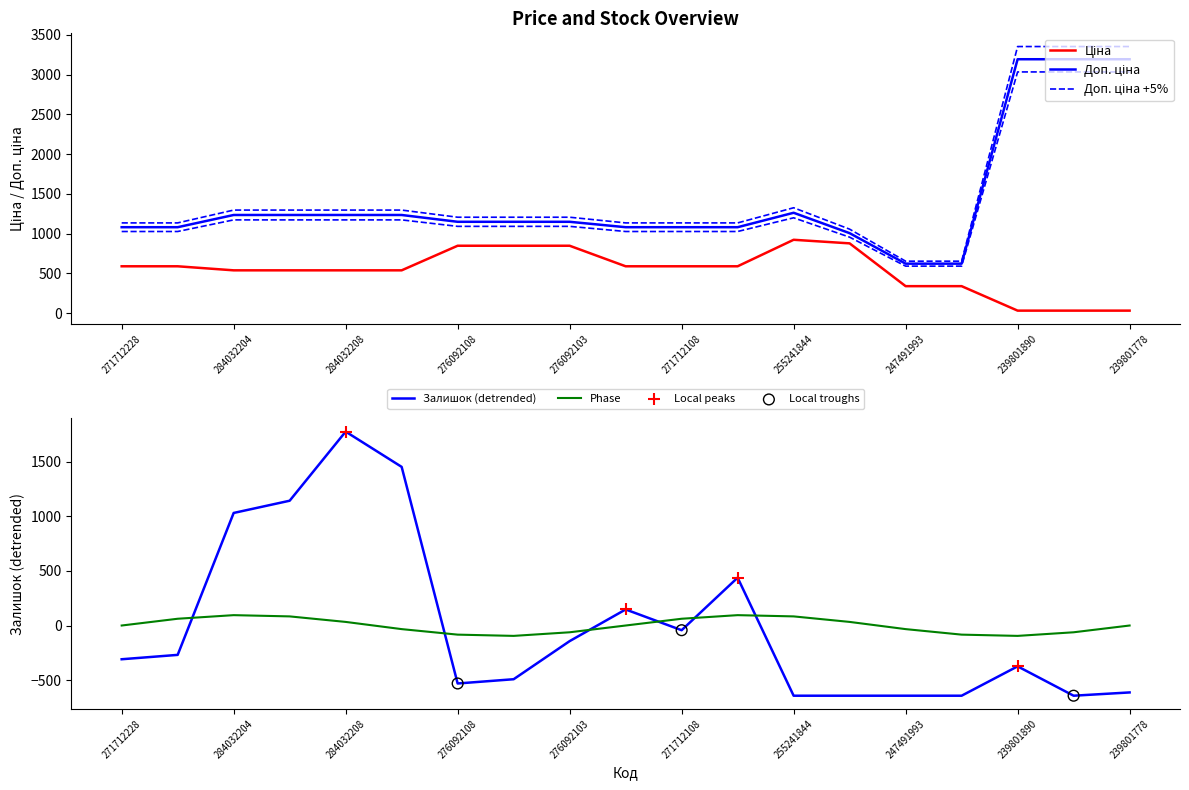

Which series has the largest Y range (max minus min)?

Доп. ціна